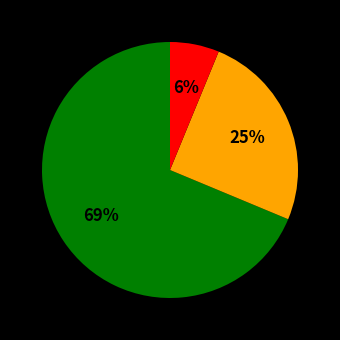

Does any single category account for the majority?

Yes